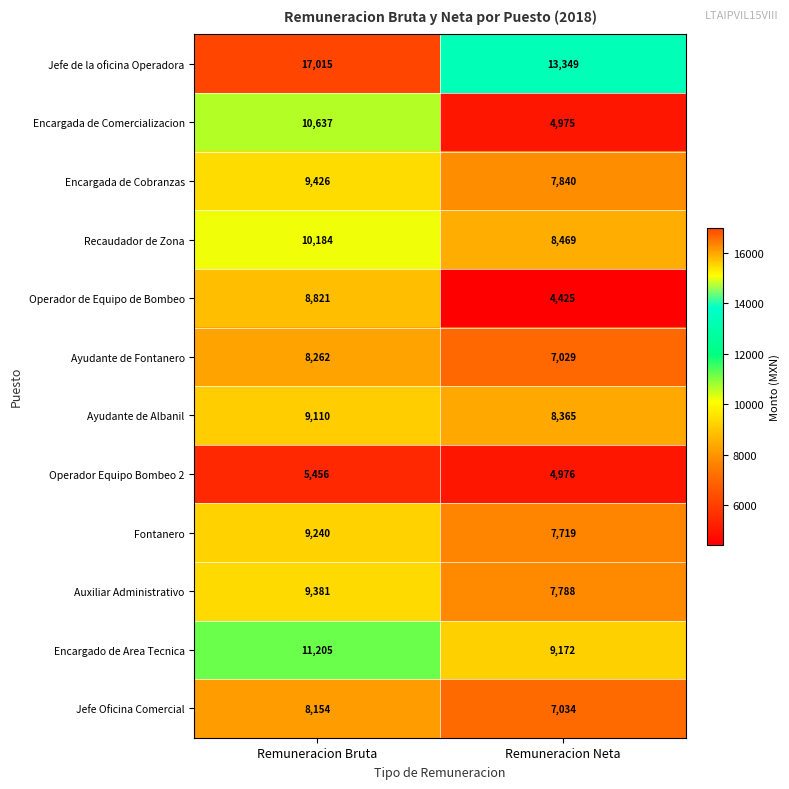

What is the minimum value shown in the chart?

4425